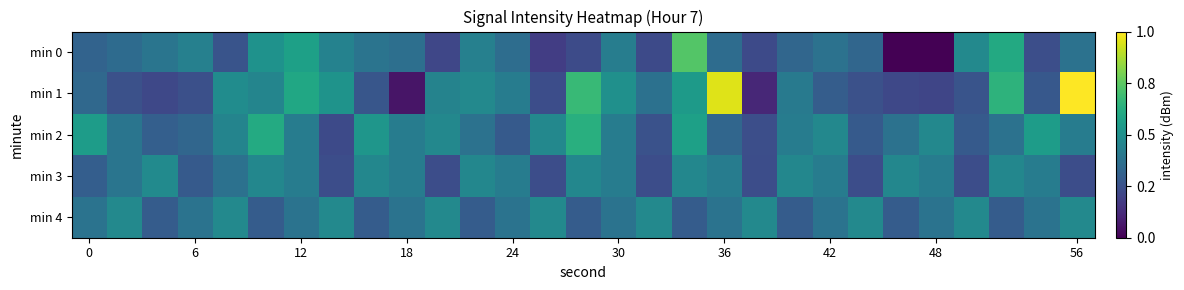

At how many categories does at least one series exceed -133?

29